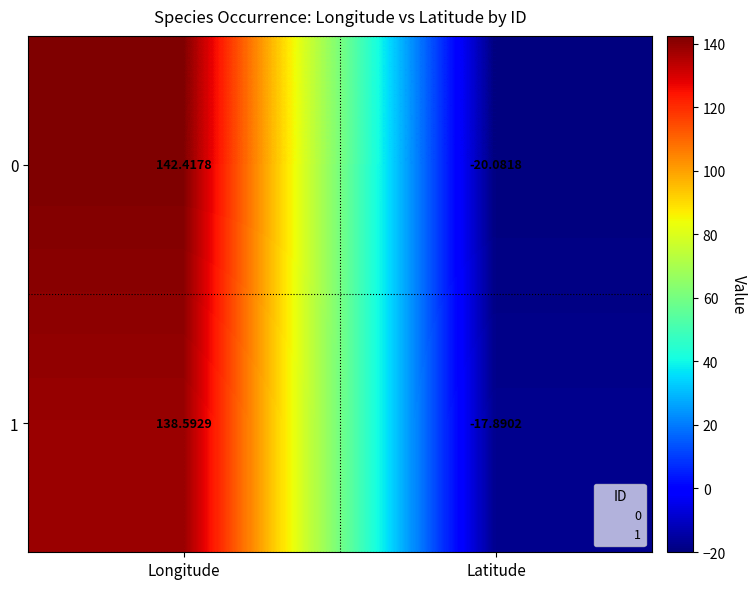

How many data points in 0 are less than 142?

1